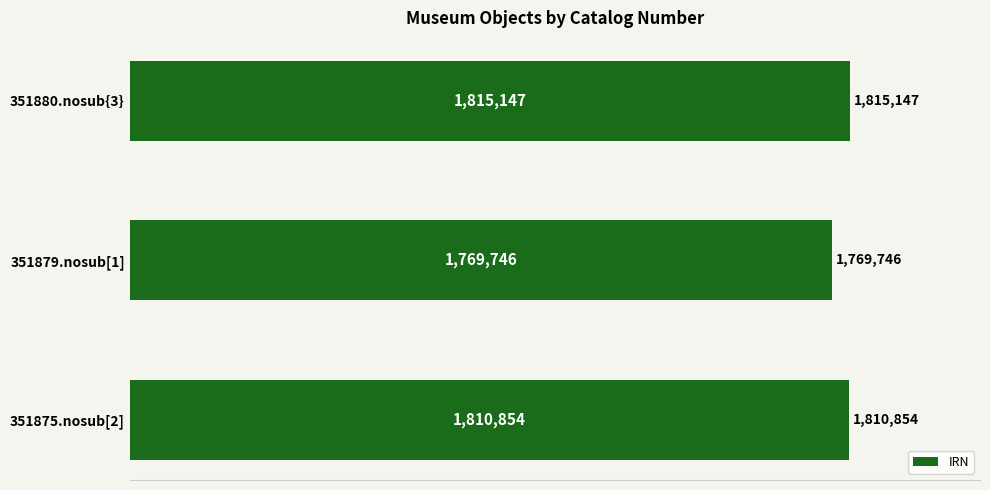

What is the sum of all values?

5395747